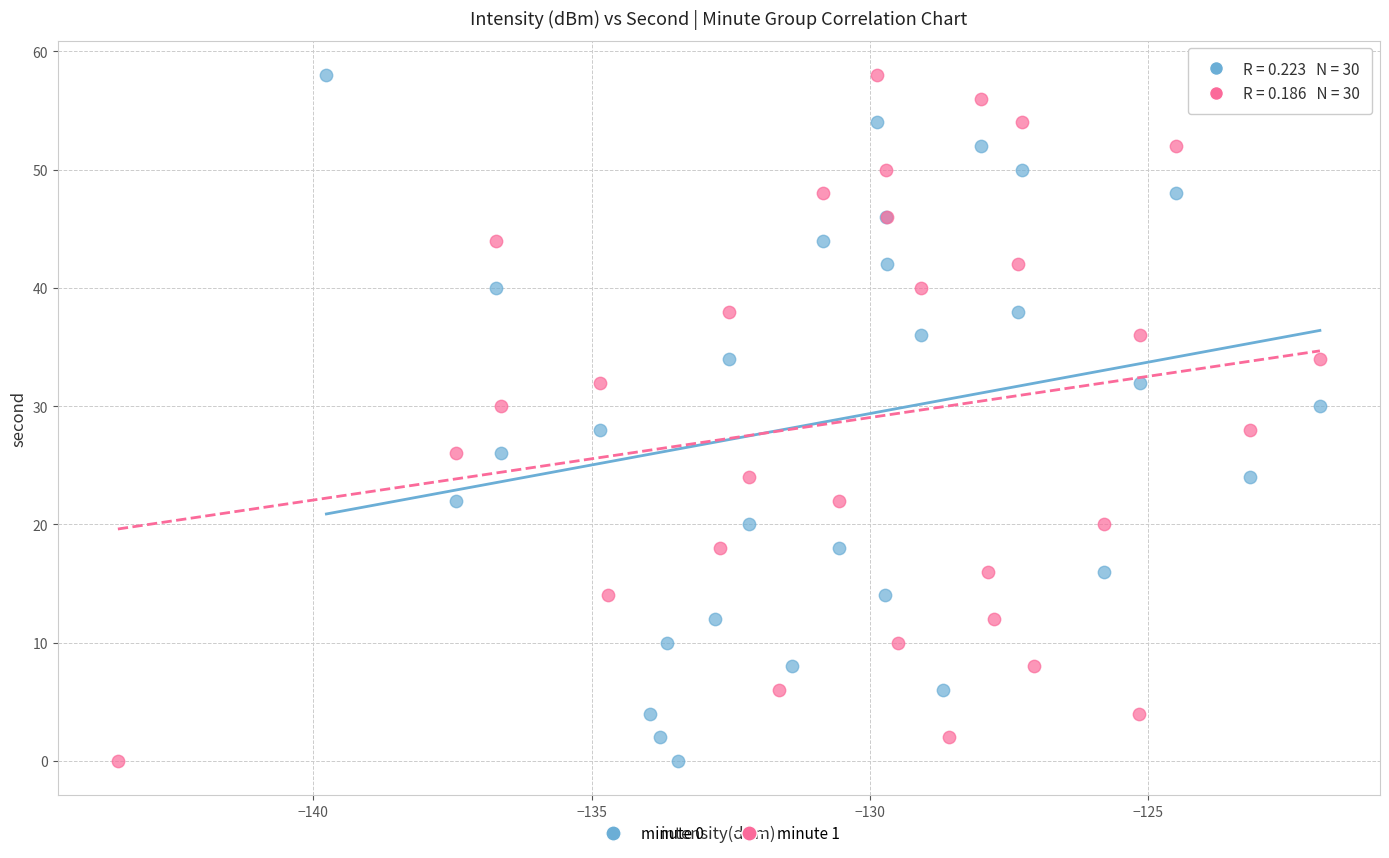

What are all the series names shown in the legend?

minute 0, minute 1